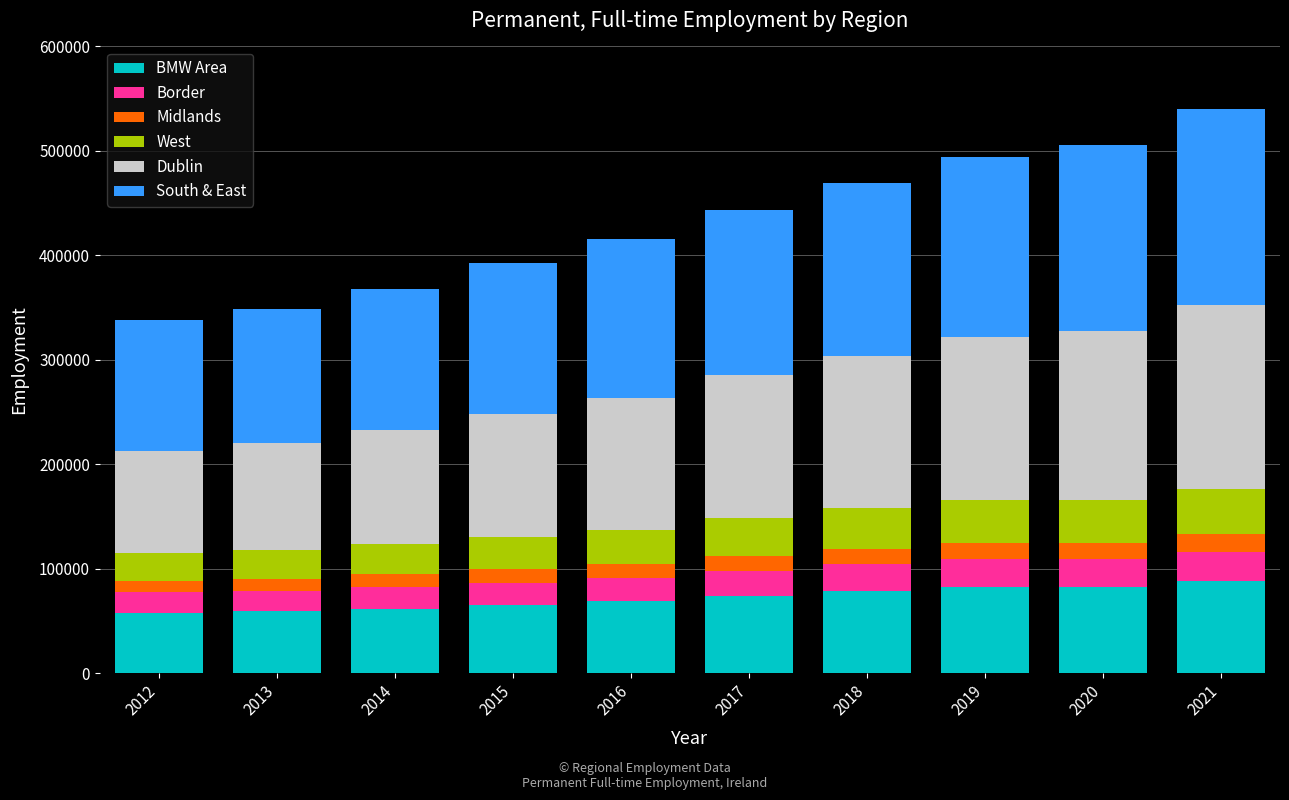

What is the difference between the BMW Area values at 2016 and 2021?

19584